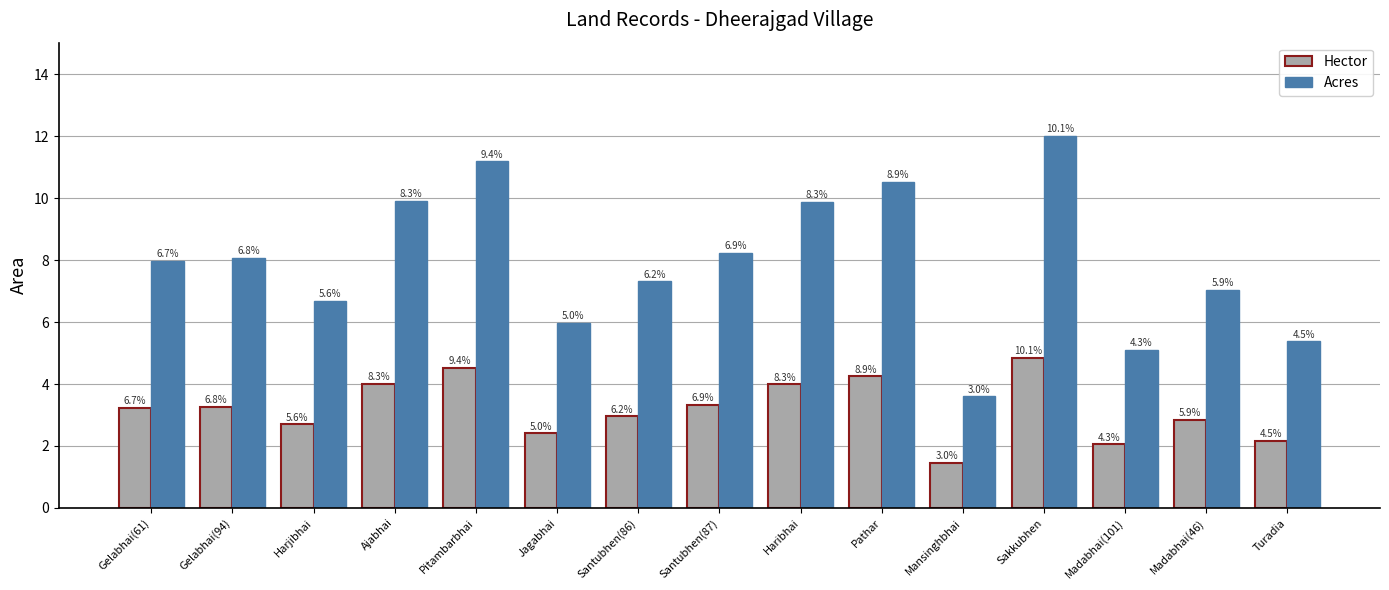

What is the label of the 1st bar from the right?

Turadia